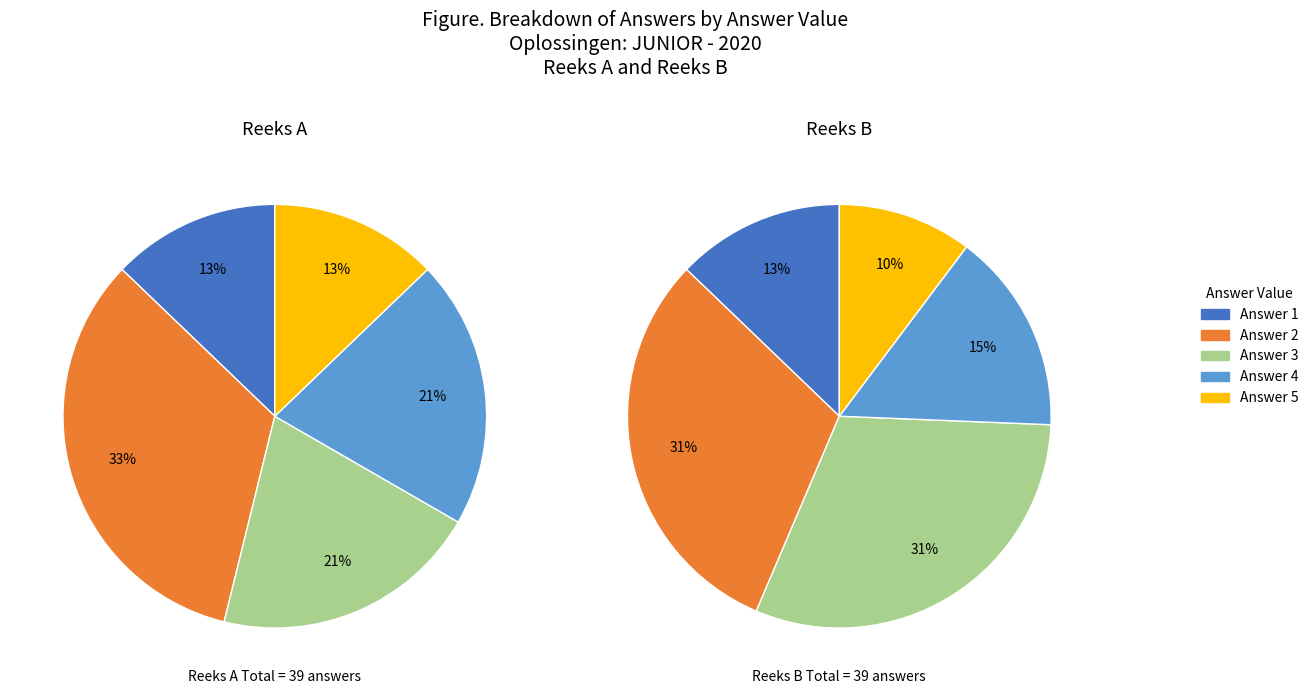

Is there any slice that represents more than half of the pie?

No